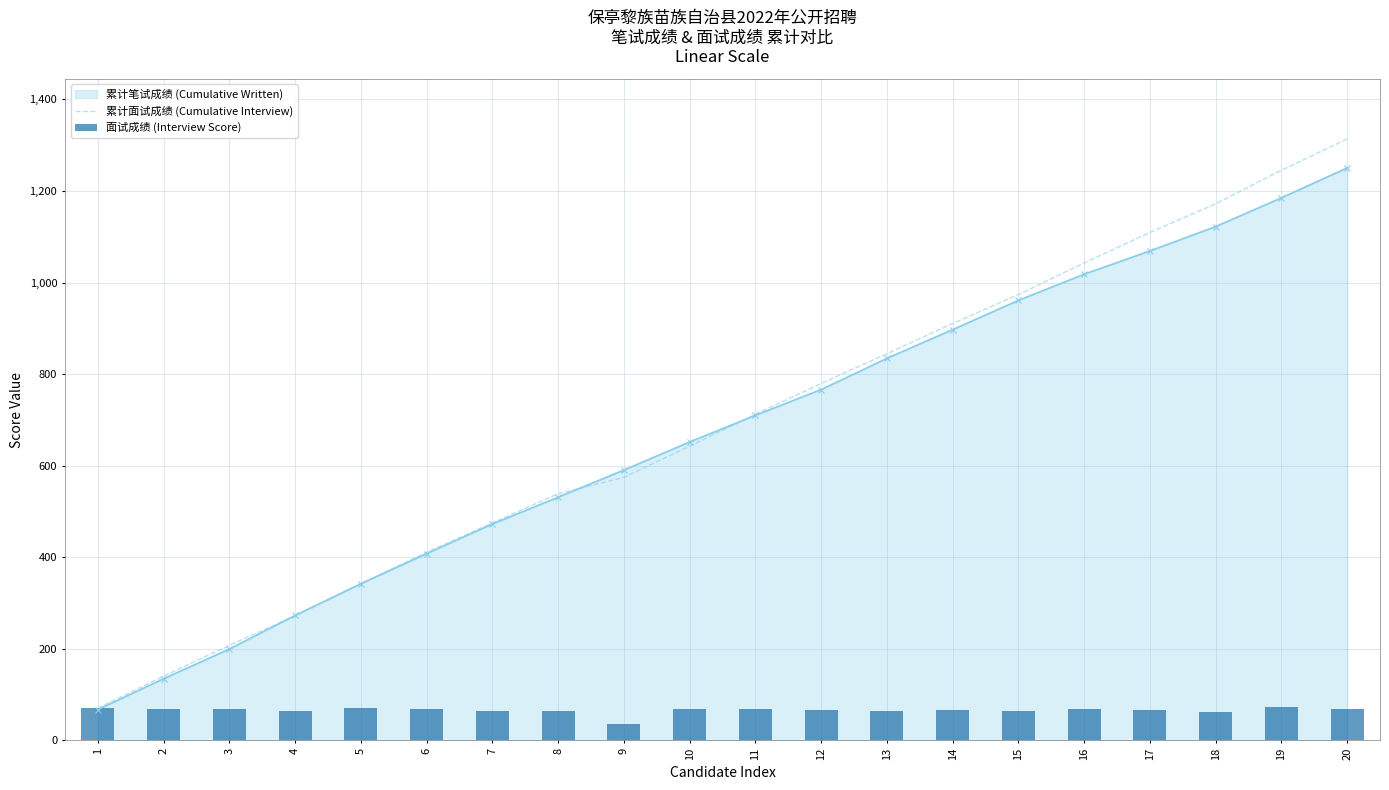

Are the bars grouped side by side (vs. stacked)?

Yes